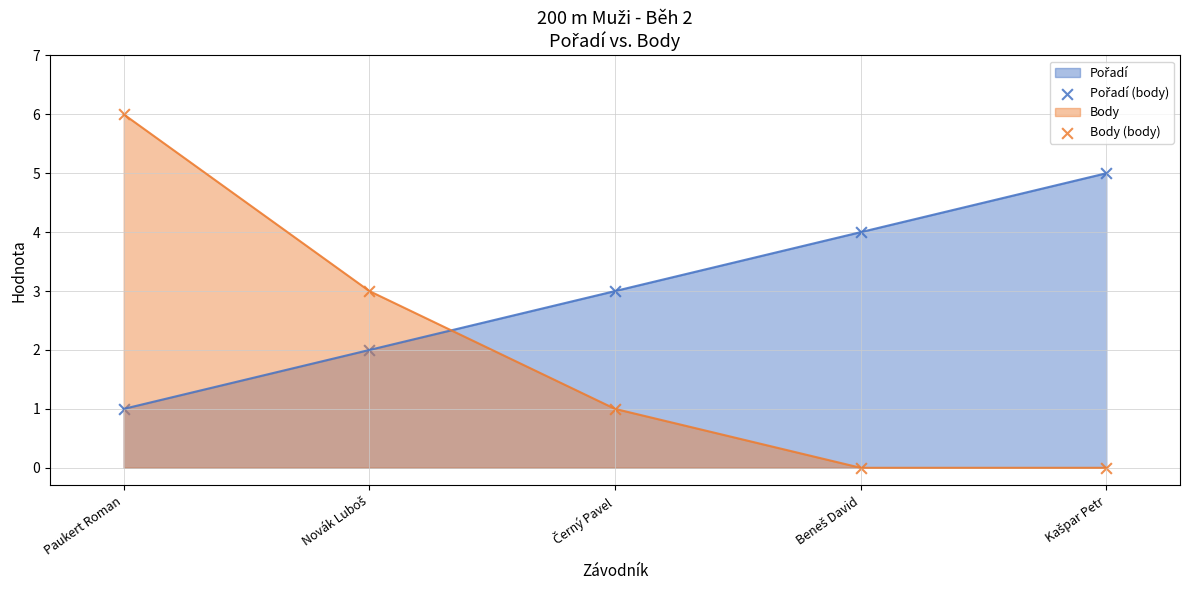

Which series has the largest total across all categories?

Pořadí (body)